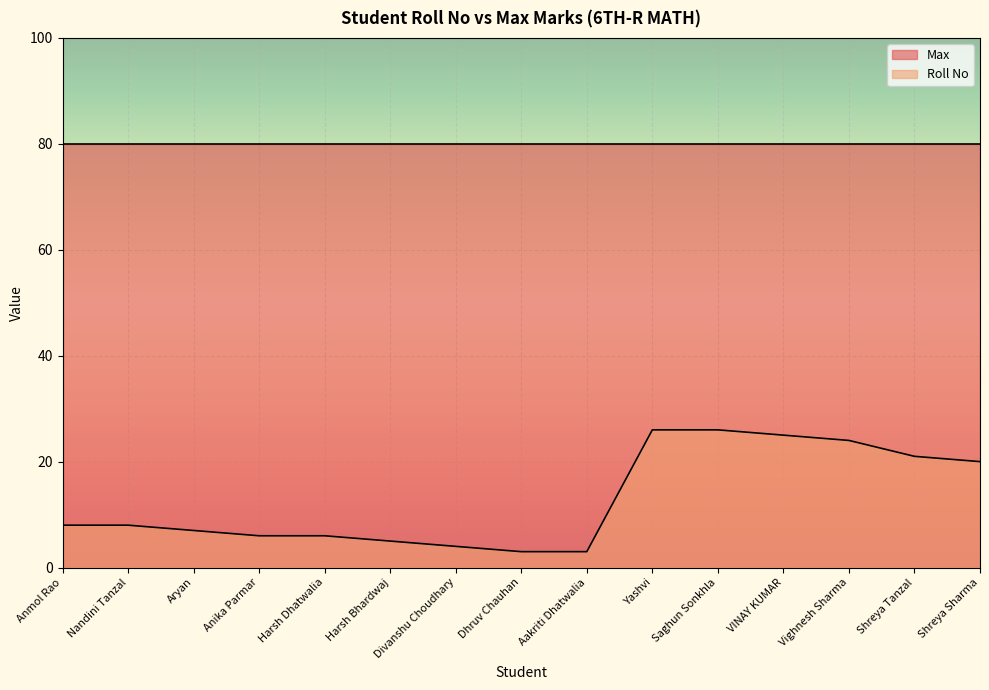

How many data points does each series have?

15